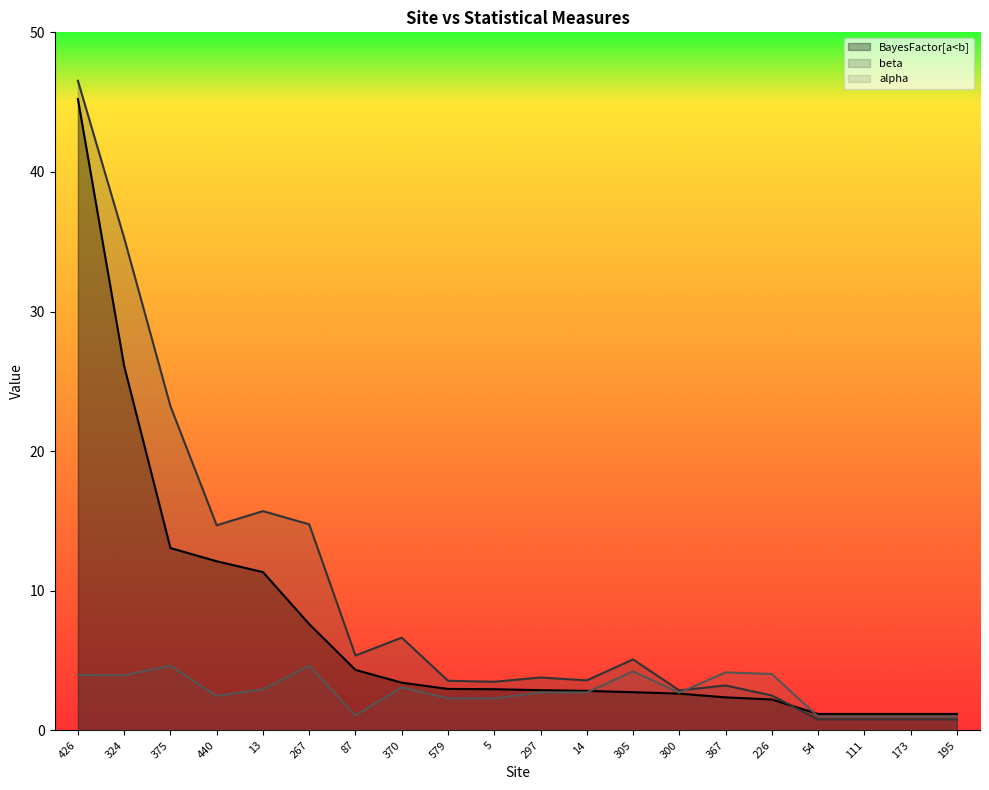

What is the difference between the second highest and second lowest values in the beta series?

34.5